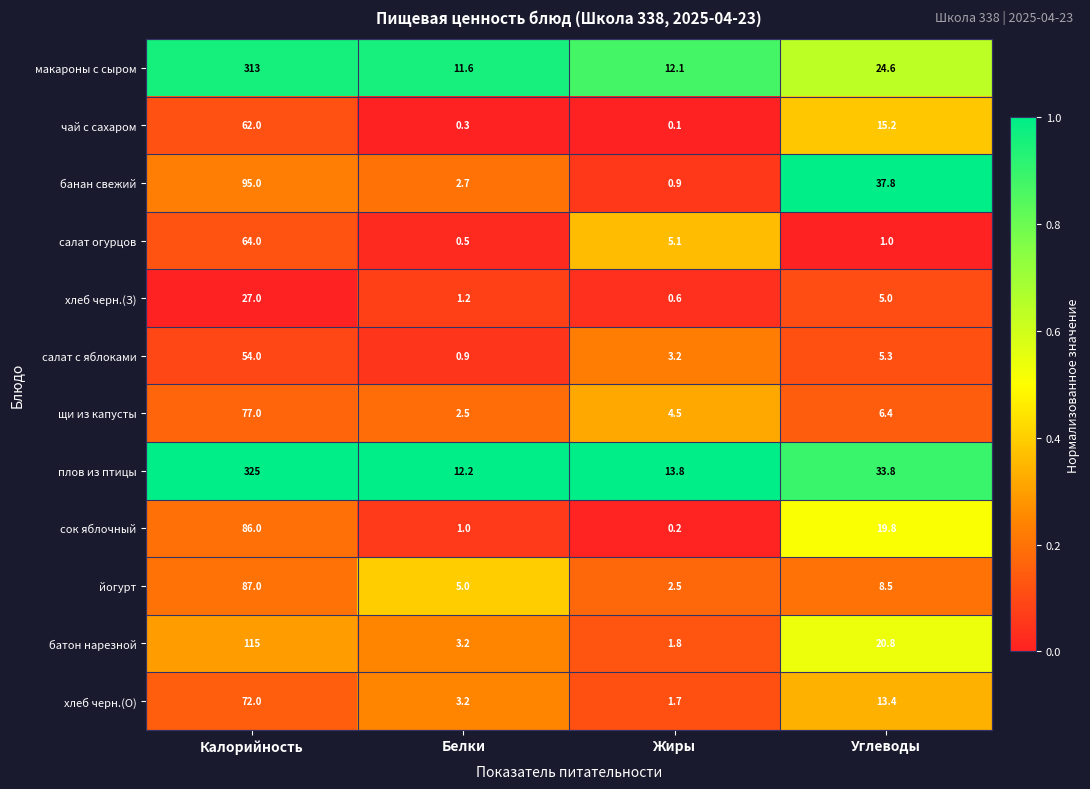

Is the value of чай с сахаром at Жиры greater than the value of батон нарезной at Углеводы?

No